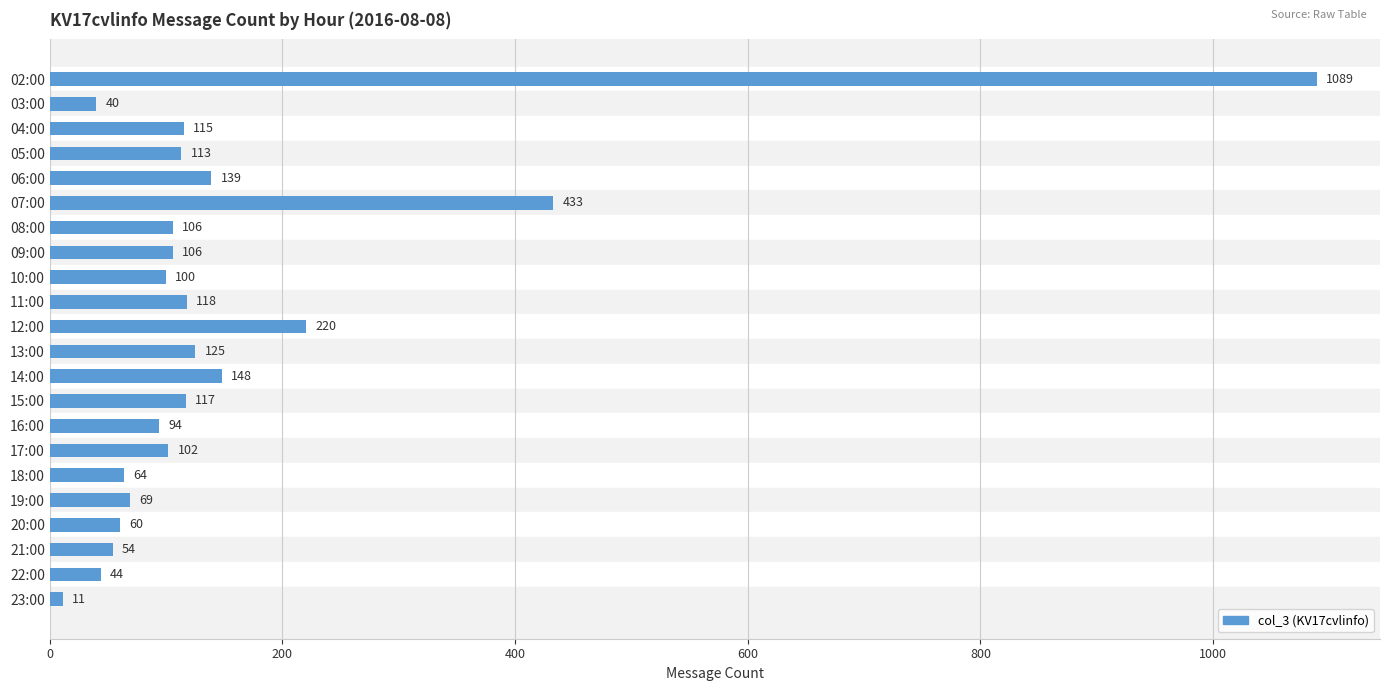

Between 09:00 and 04:00, which is larger?

04:00